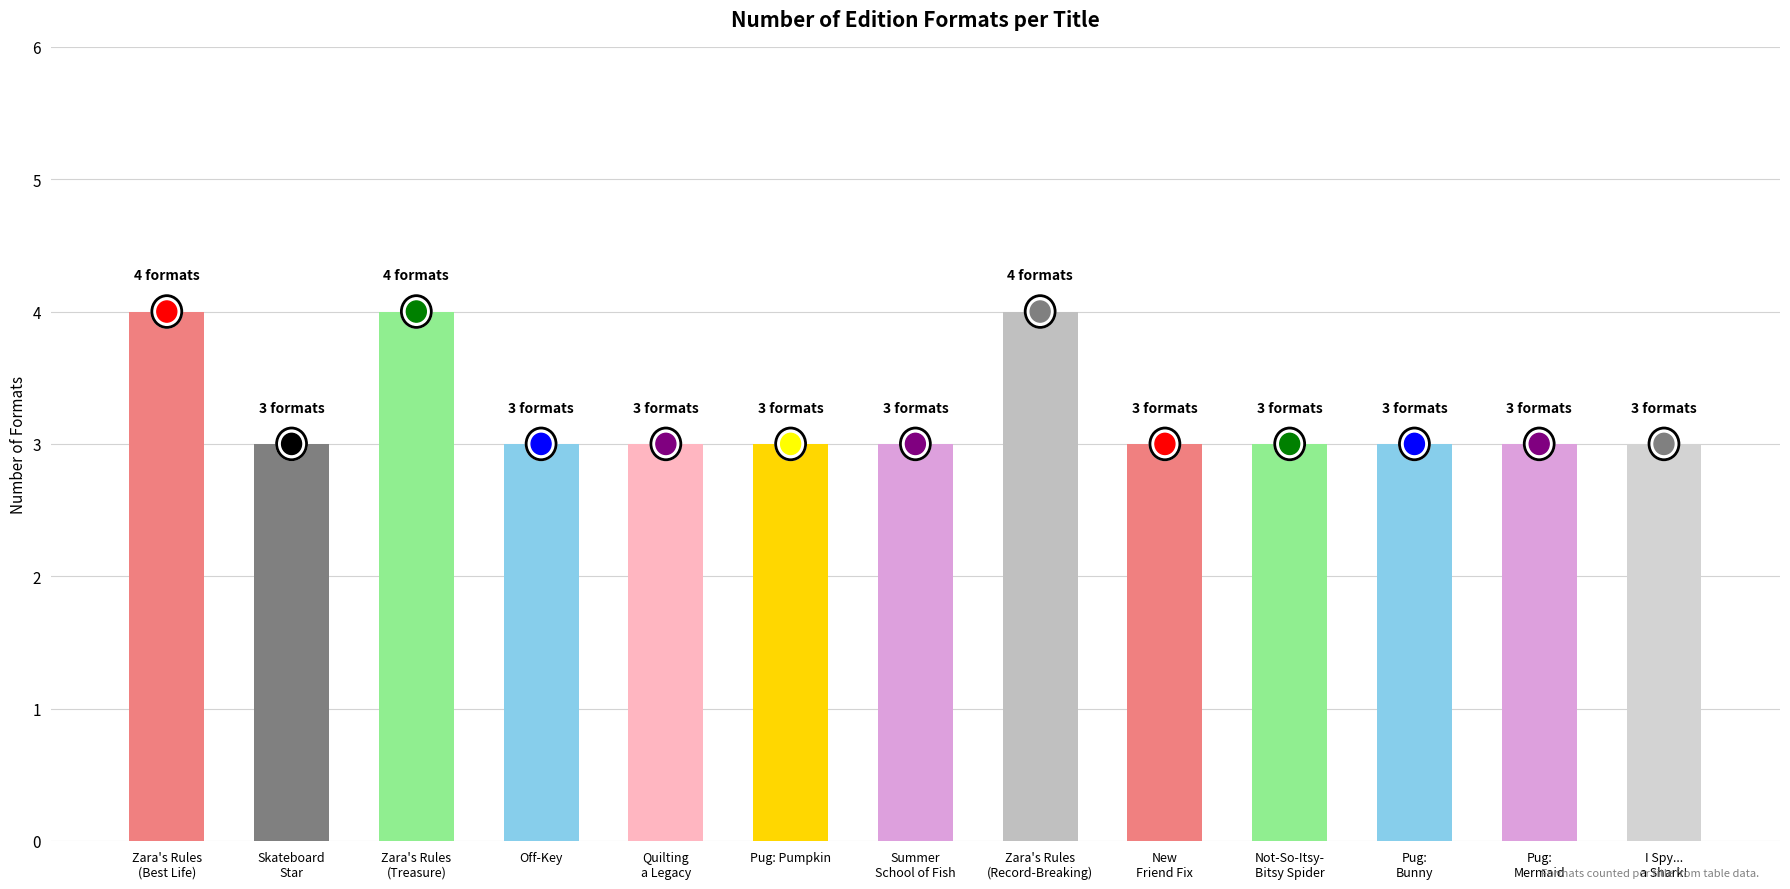

What is the average value?

3